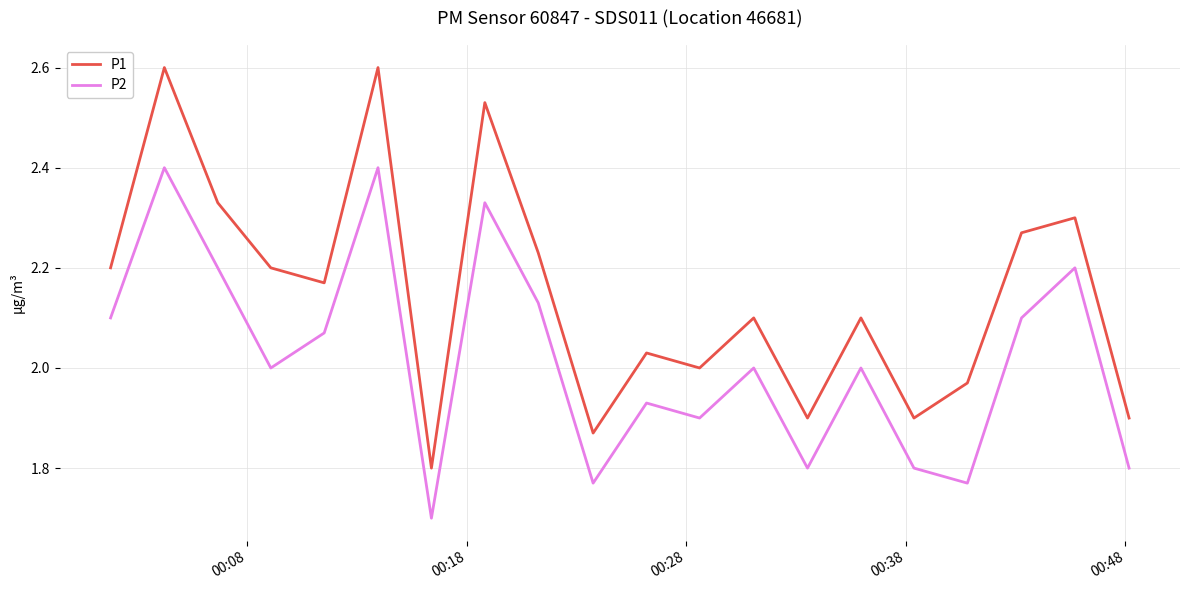

Which series has the widest spread of values?

P1